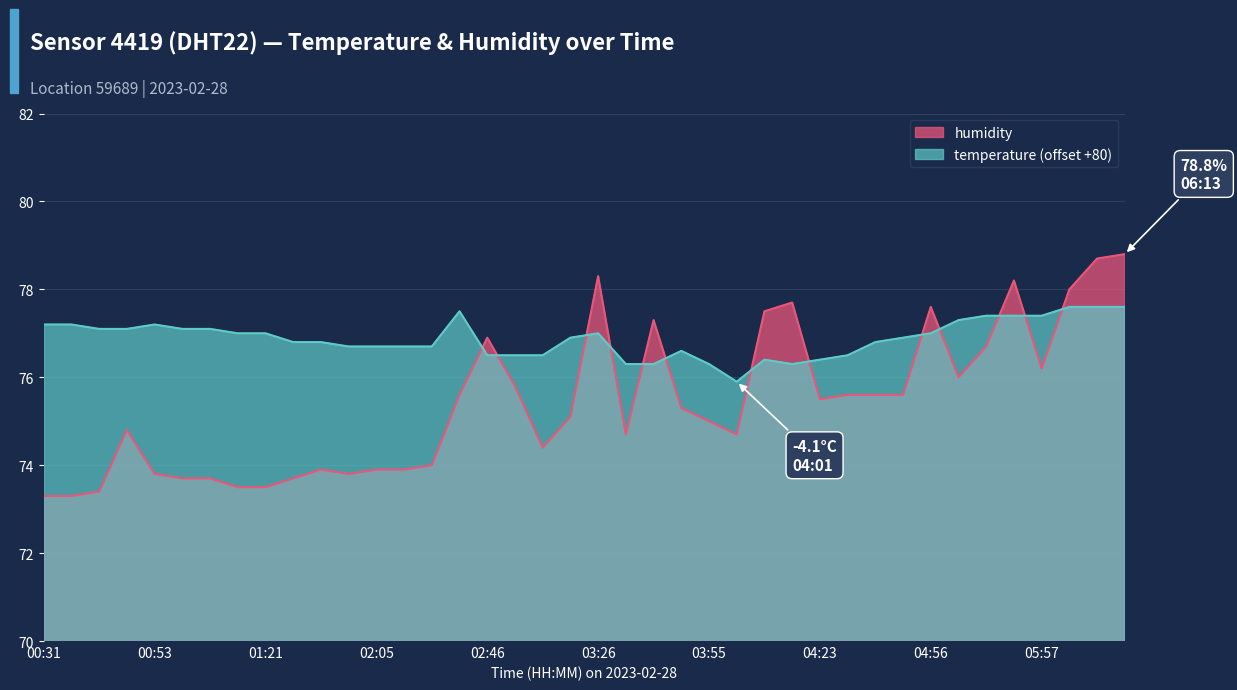

True or false: temperature and humidity intersect in this chart.

True